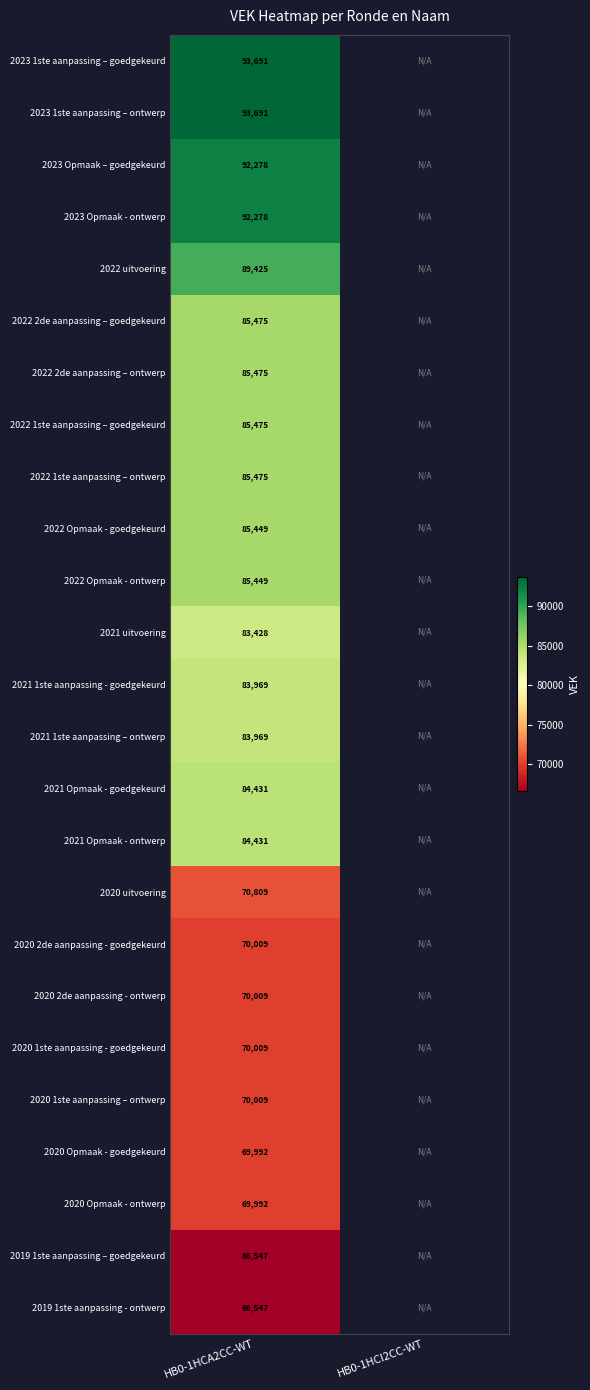

Is the value of 2019 1ste aanpassing - ontwerp at HB0-1HCA2CC-WT greater than the value of 2022 Opmaak - ontwerp at HB0-1HCA2CC-WT?

No